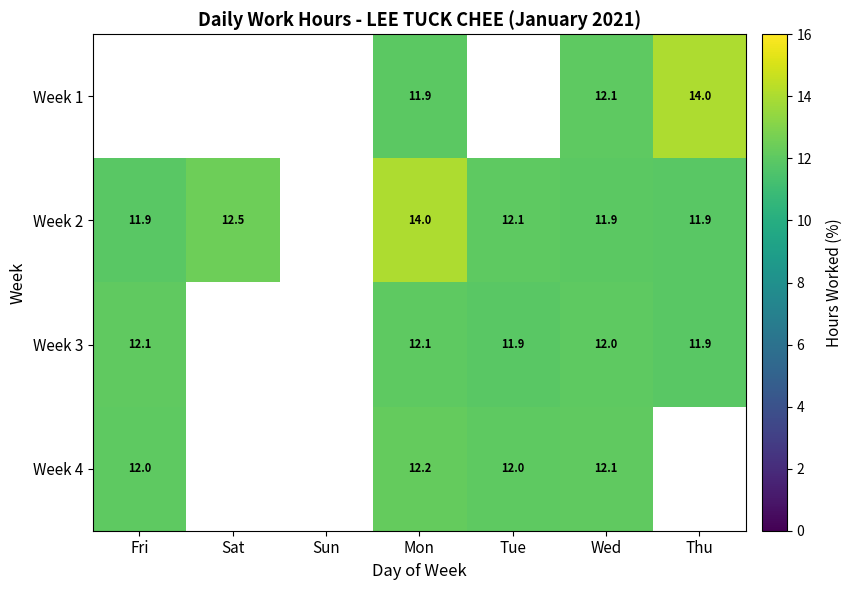

Is the value of Week 2 at Fri greater than the value of Week 1 at Wed?

No